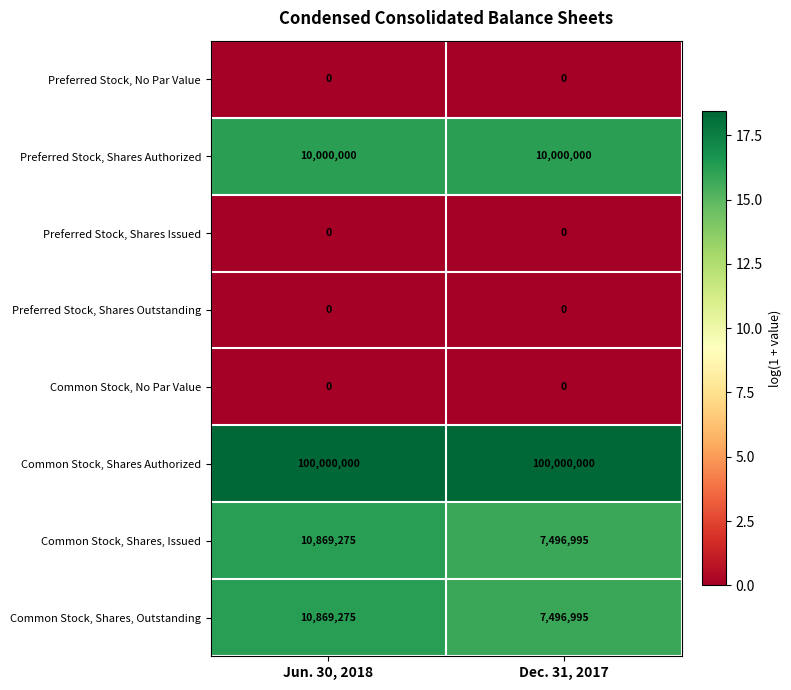

What value does the Common Stock, Shares, Issued series have at Dec. 31, 2017, to the nearest 10?

7497000